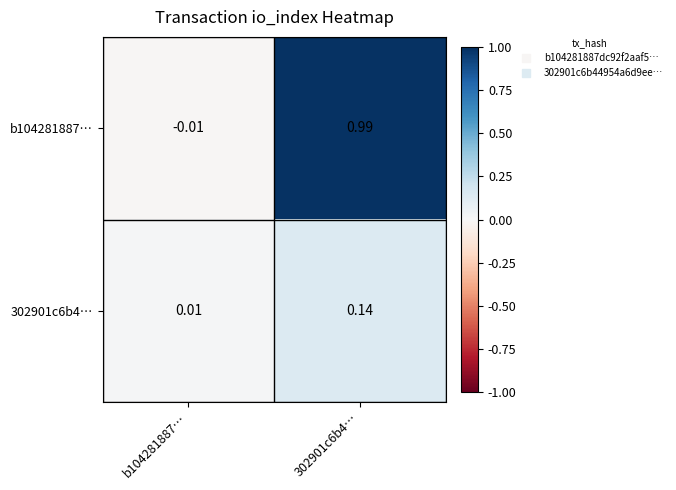

Is the value of 302901c6b4… at b104281887… greater than the value of b104281887… at b104281887…?

Yes